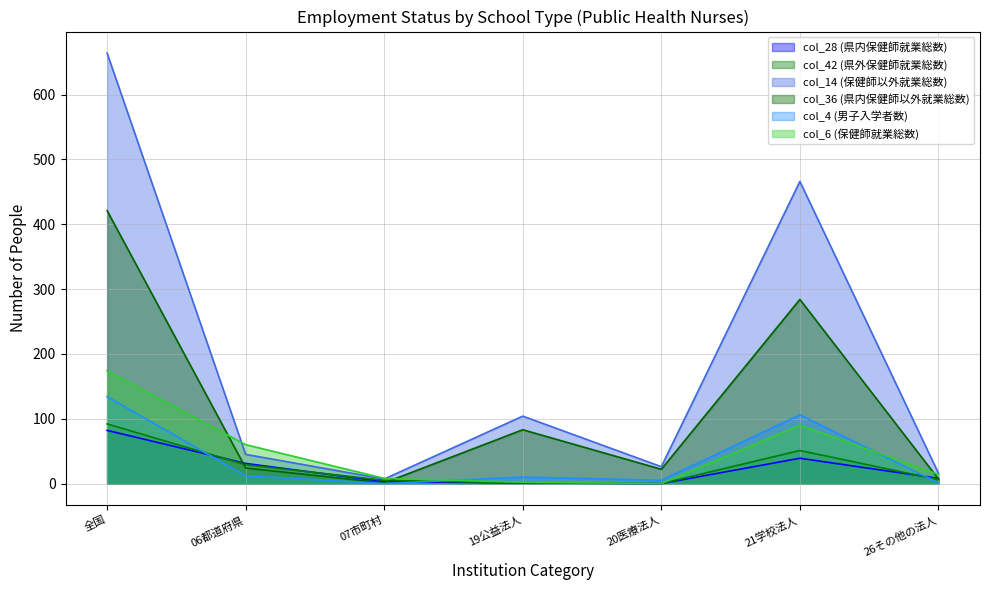

Reading right to left, list all the values displayed in this chart.

col_28 (県内保健師就業総数): 26その他の法人=8	21学校法人=39	20医療法人=0	19公益法人=1	07市町村=3	06都道府県=31	全国=82
col_42 (県外保健師就業総数): 26その他の法人=6	21学校法人=51	20医療法人=0	19公益法人=1	07市町村=5	06都道府県=29	全国=92
col_14 (保健師以外就業総数): 26その他の法人=16	21学校法人=466	20医療法人=26	19公益法人=104	07市町村=7	06都道府県=45	全国=664
col_36 (県内保健師以外就業総数): 26その他の法人=7	21学校法人=284	20医療法人=22	19公益法人=83	07市町村=1	06都道府県=24	全国=421
col_4 (男子入学者数): 26その他の法人=1	21学校法人=106	20医療法人=5	19公益法人=10	07市町村=0	06都道府県=12	全国=134
col_6 (保健師就業総数): 26その他の法人=14	21学校法人=90	20医療法人=0	19公益法人=2	07市町村=8	06都道府県=60	全国=174